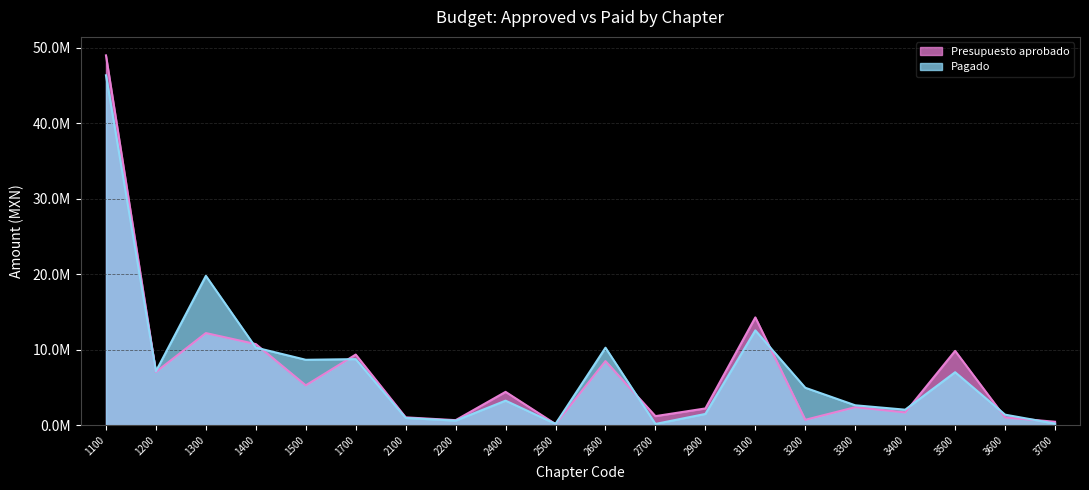

True or false: Presupuesto aprobado has more than 2 points higher than both neighbors.

True